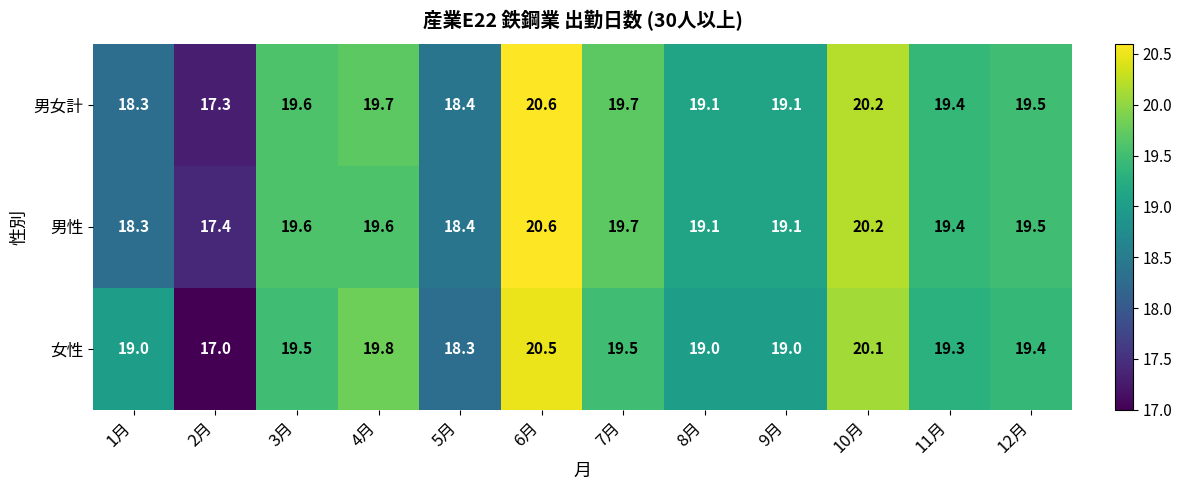

Which series has the widest spread of values?

女性